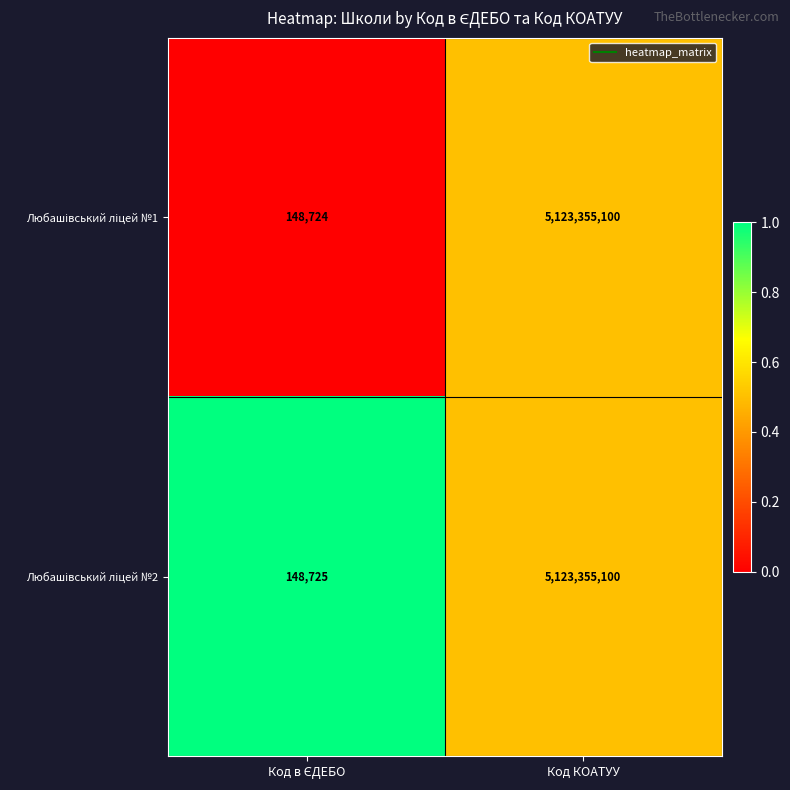

What is the minimum value shown in the chart?

148724